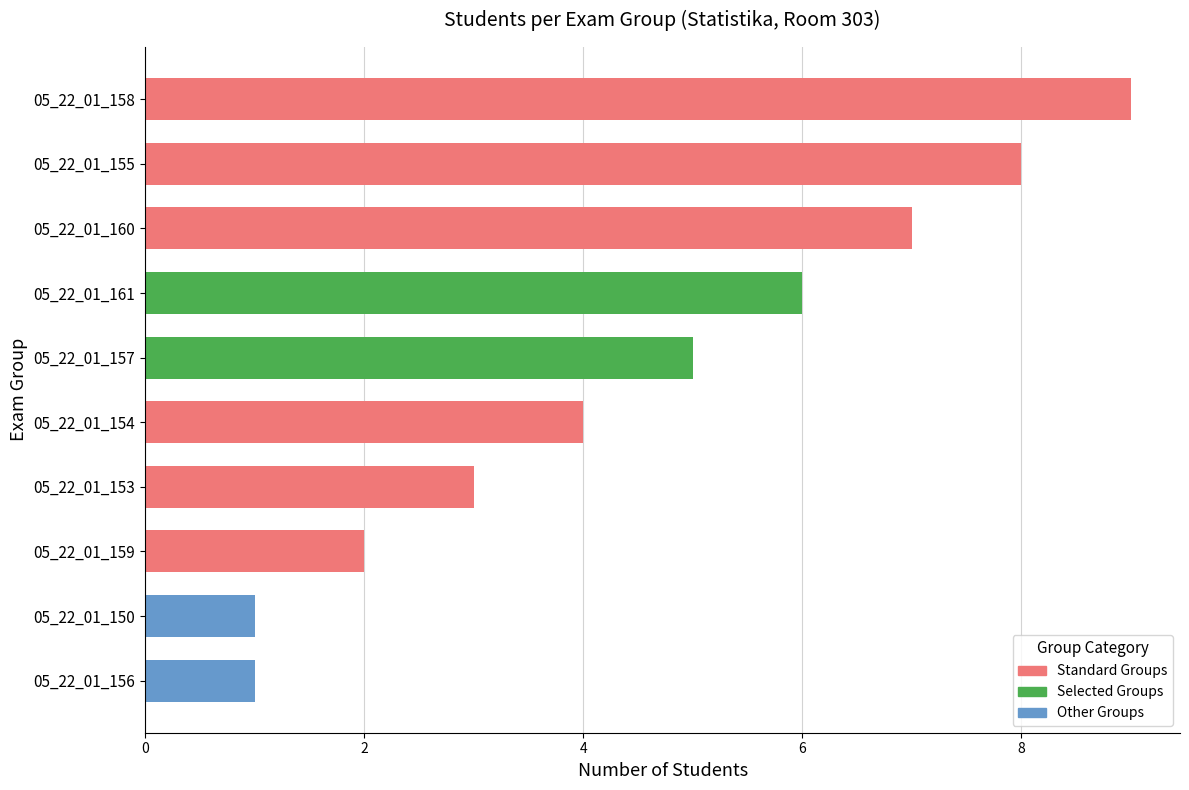

How many values are below 5?

5